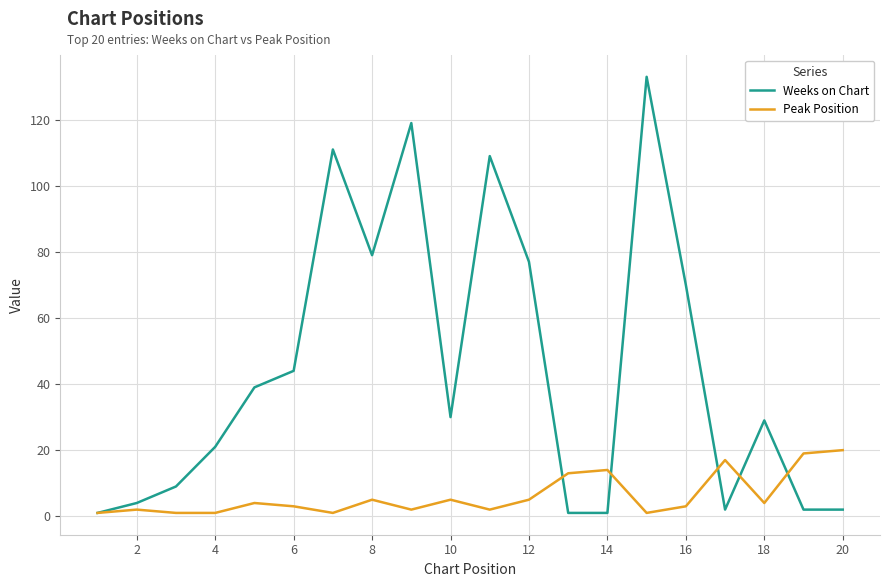

How many lines are shown in the chart?

2